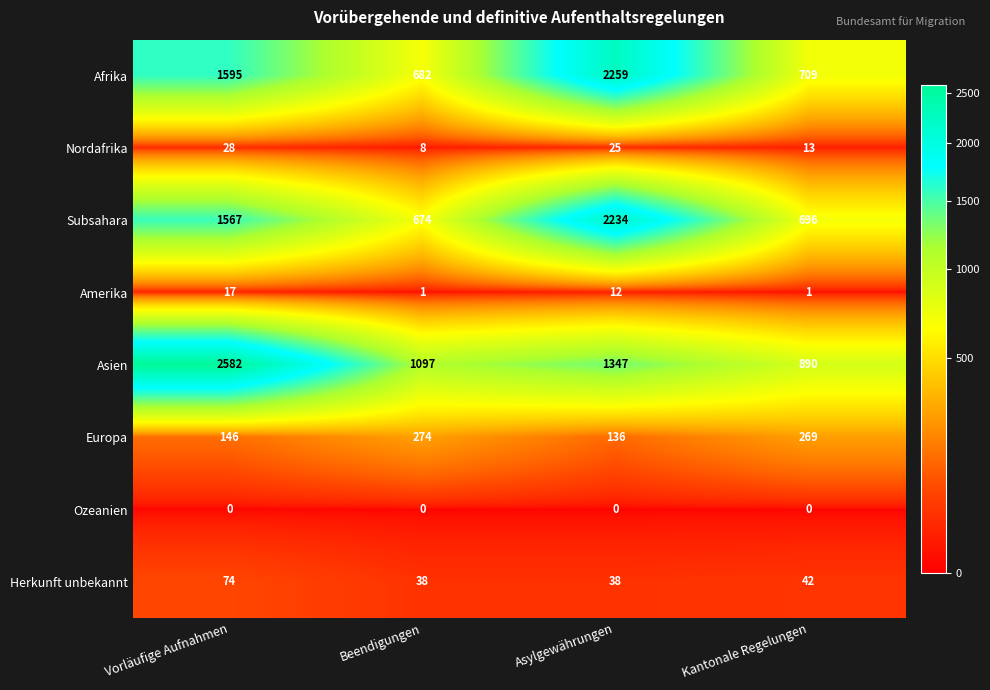

True or false: Asien has a value of 1623 at Vorläufige Aufnahmen.

False